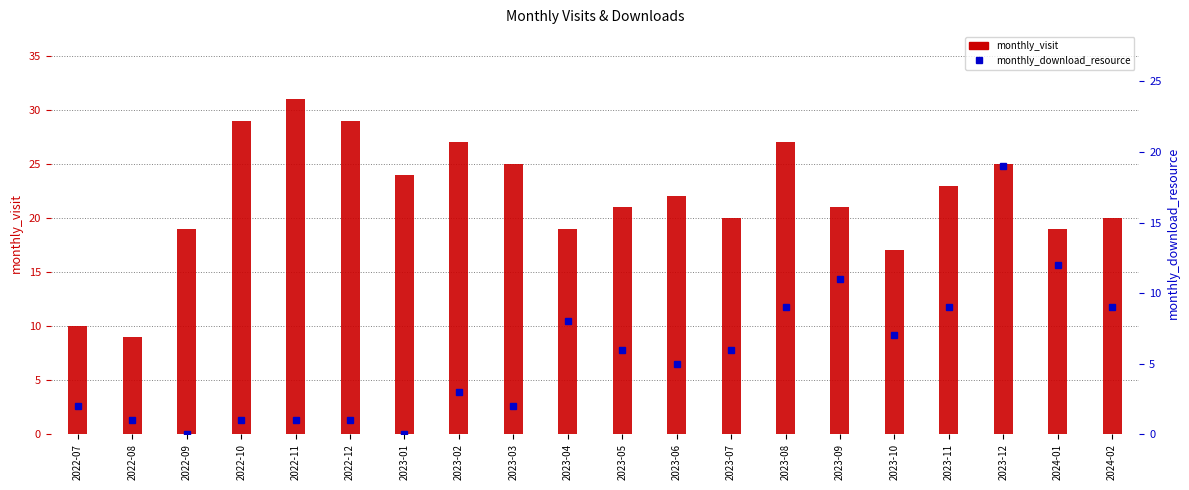

Does the chart contain any negative values?

No